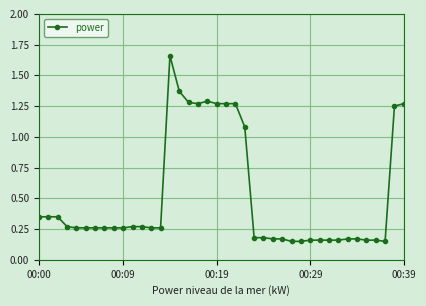

What is the average value?

0.5